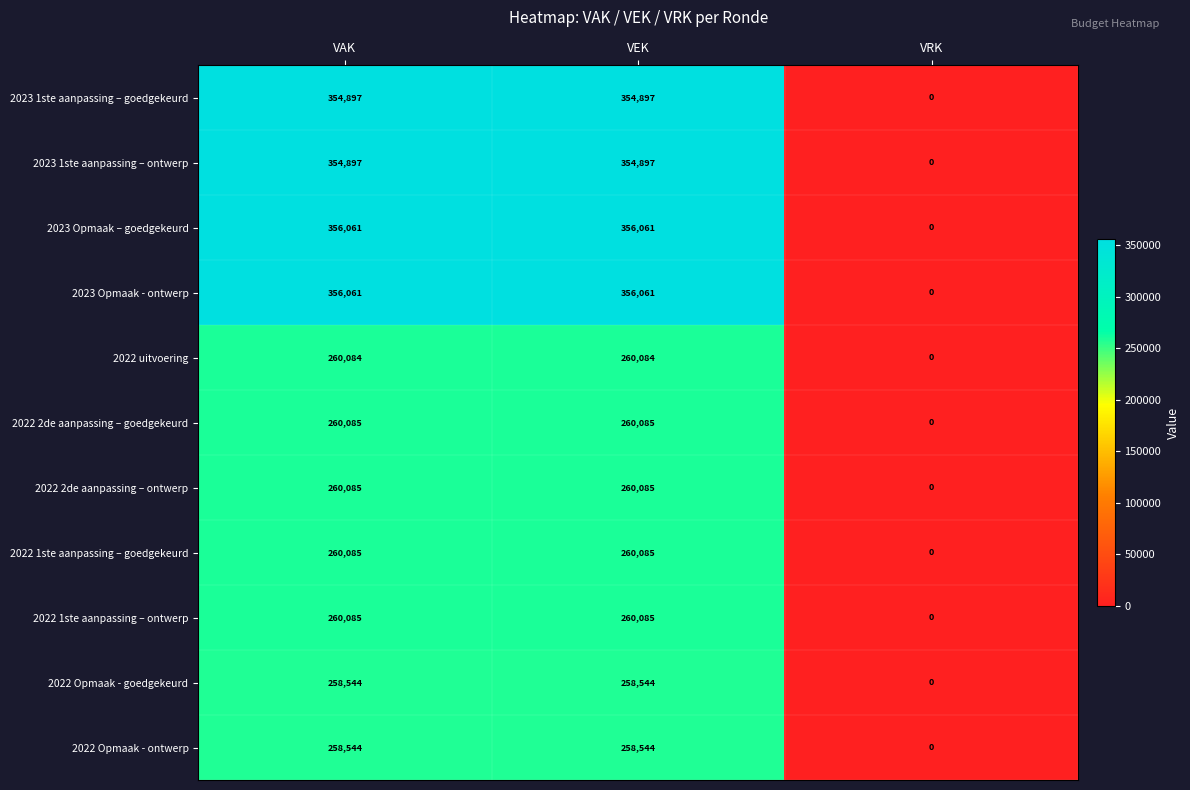

What is the maximum value shown in the chart?

356061